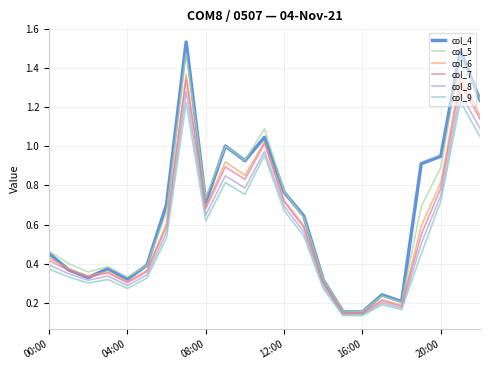

True or false: col_5 and col_9 intersect in this chart.

False